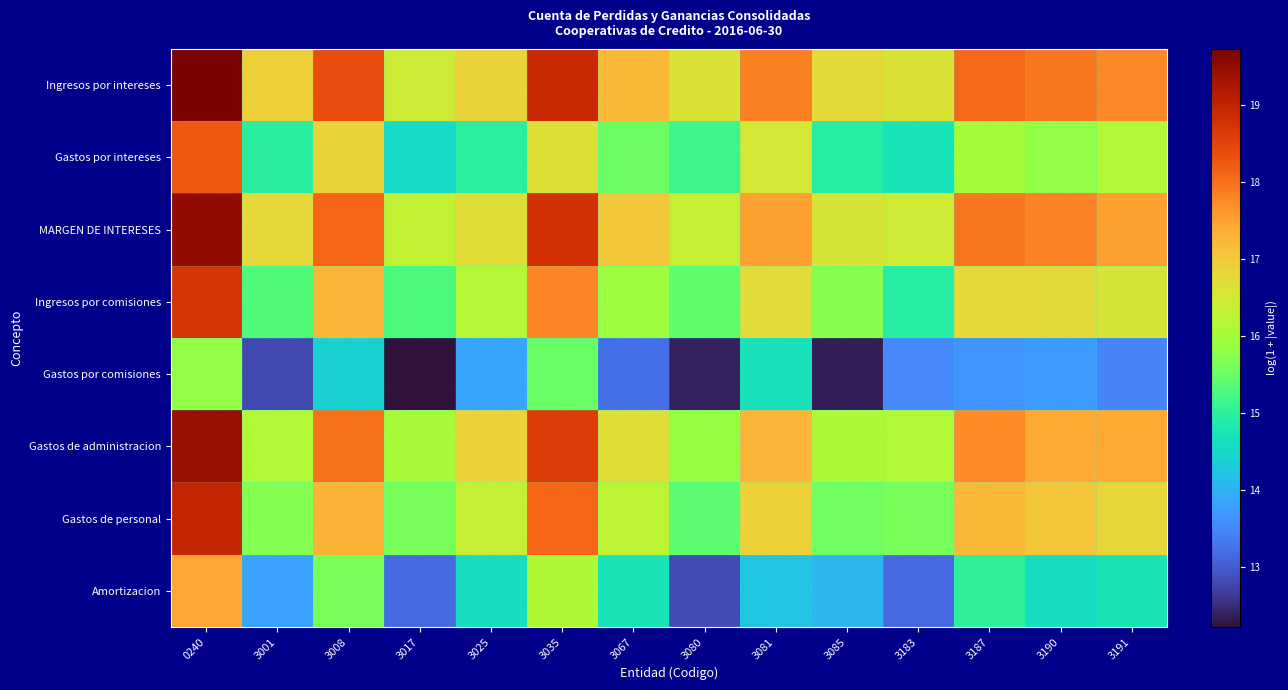

At how many categories does at least one series exceed 19?

1